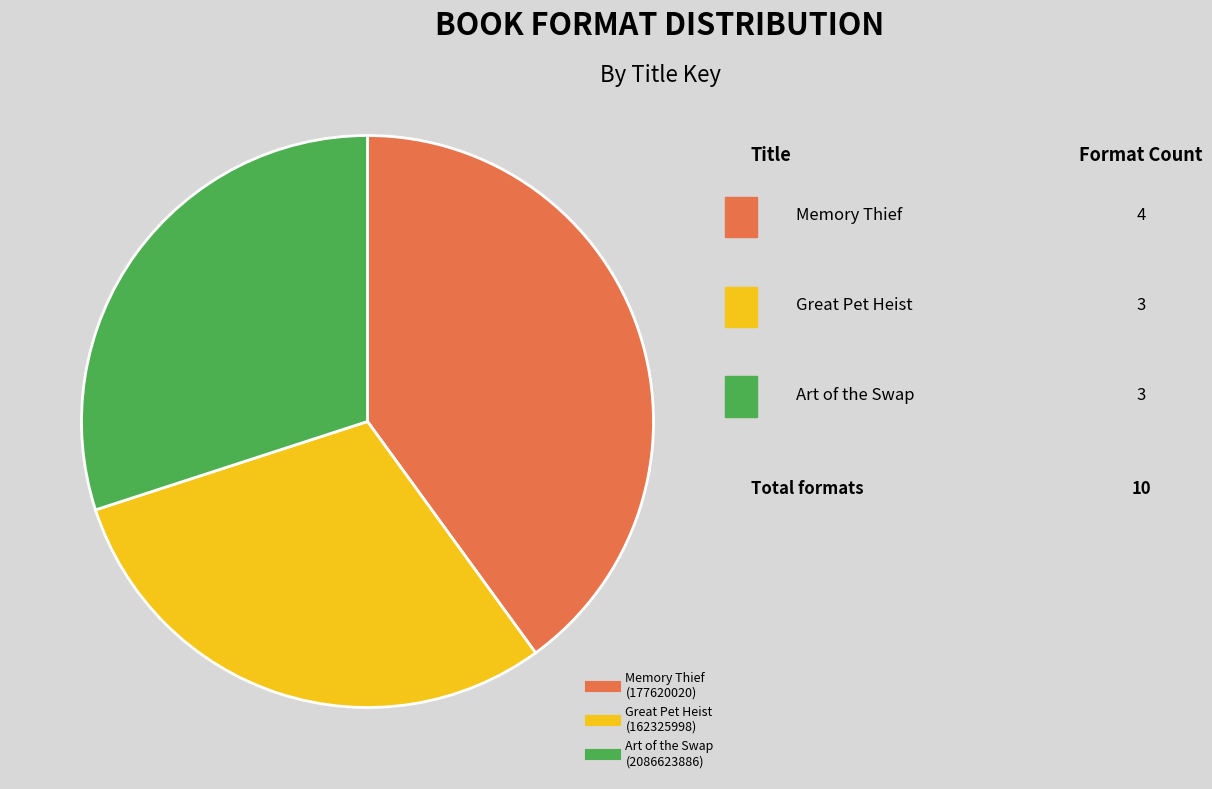

Is there a majority slice in this chart?

No